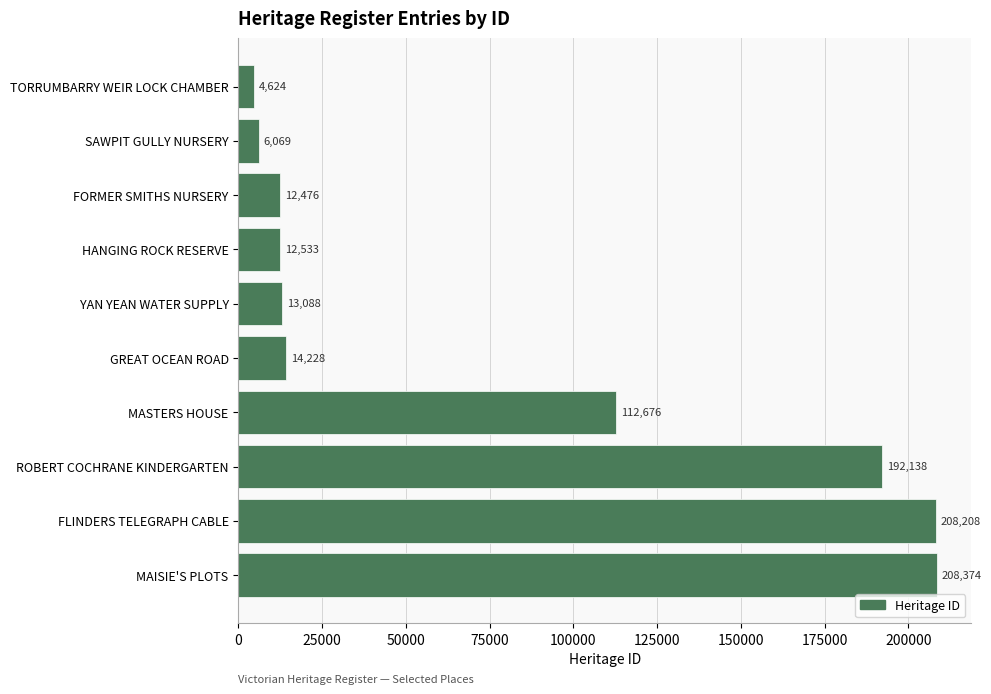

The value at MASTERS HOUSE is 148449. True or false?

False